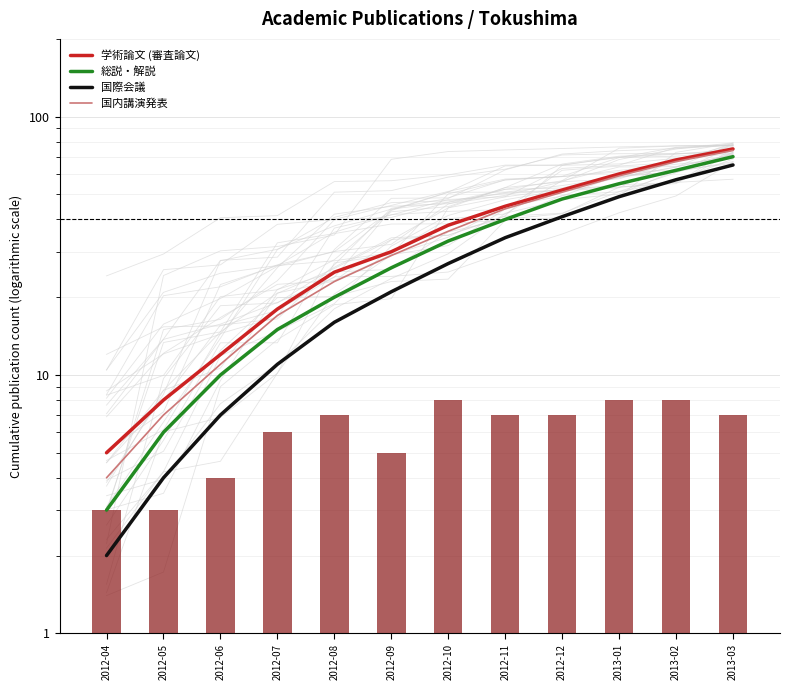

Which series has the widest spread of values?

学術論文 (審査論文)